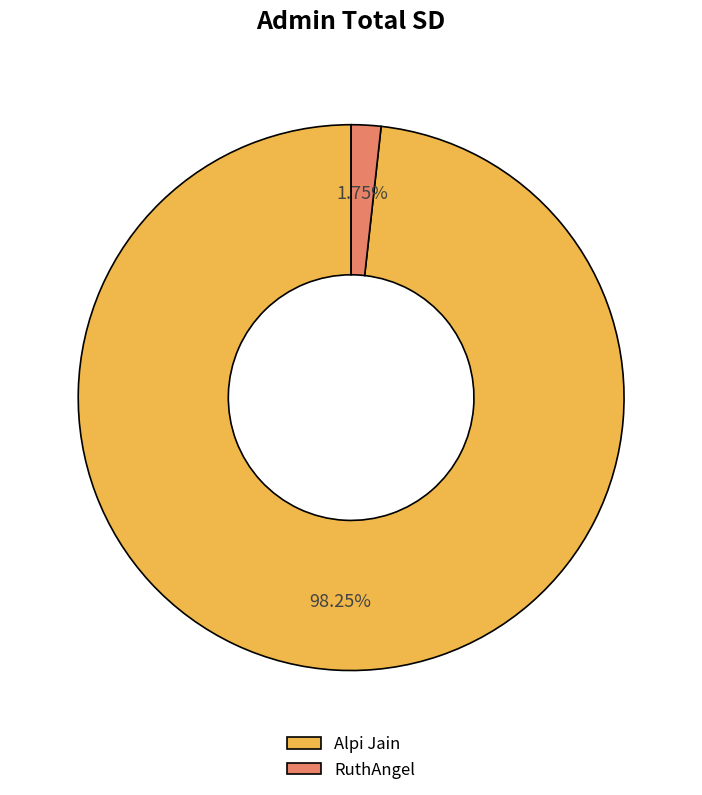

Which slice is the smallest?

RuthAngel